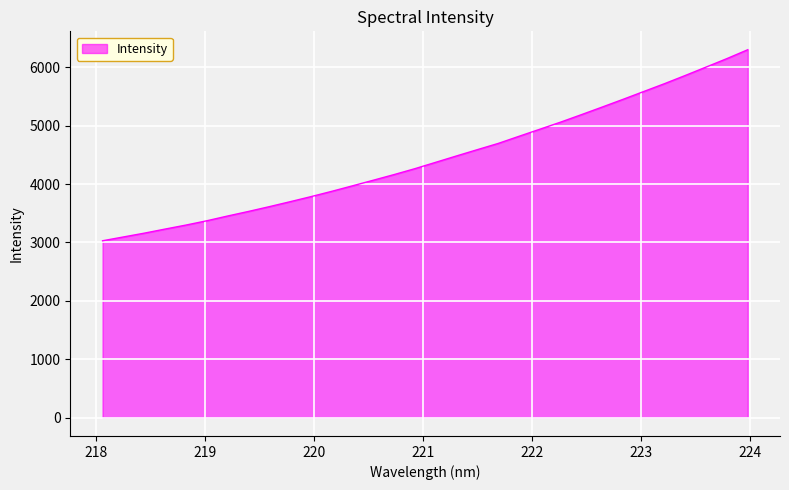

What is the minimum value shown in the chart?

3028.3